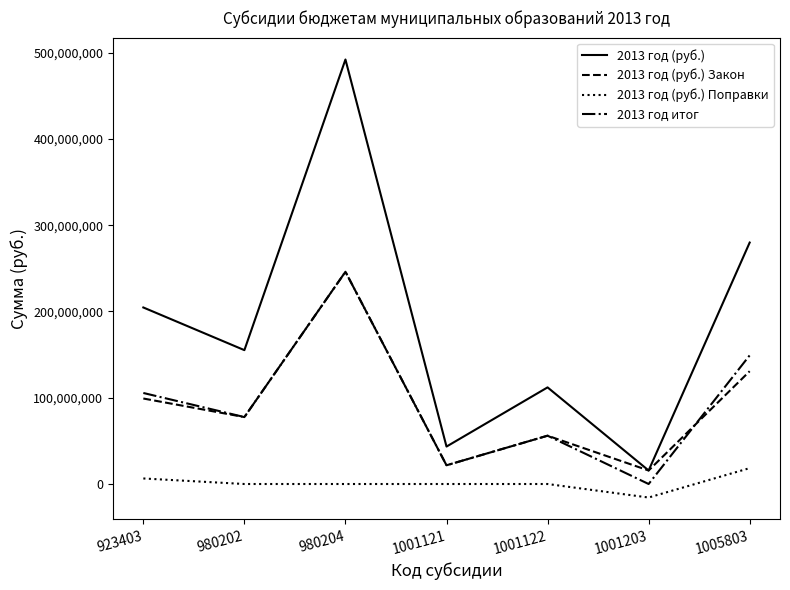

At which category does the chart reach its peak across all series?

980204